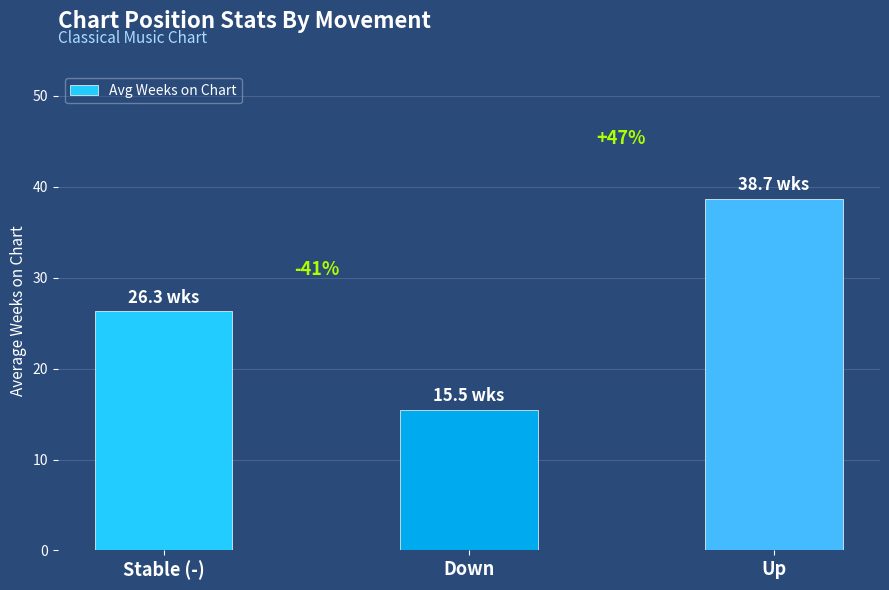

How many bars are there in total?

3